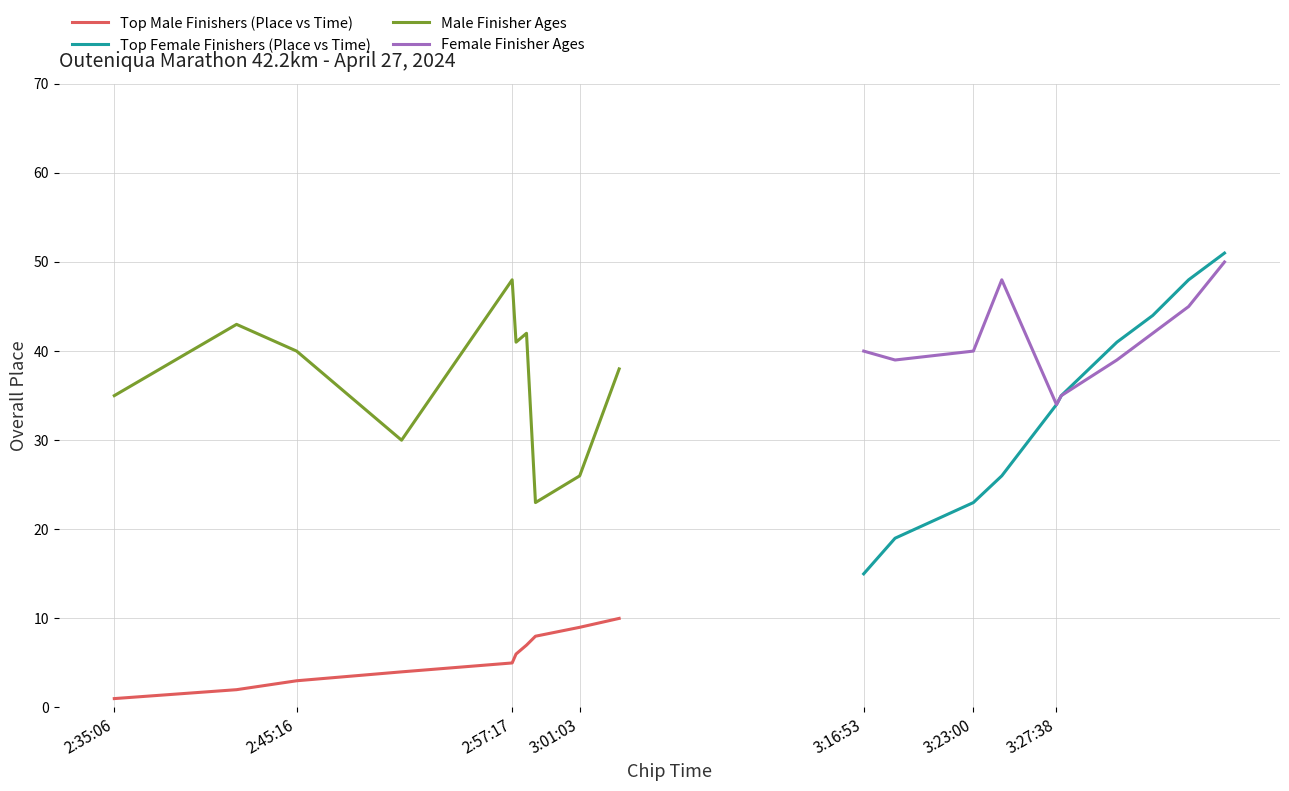

The value of Female Finisher Ages at 3:23:00 is 40. True or false?

True